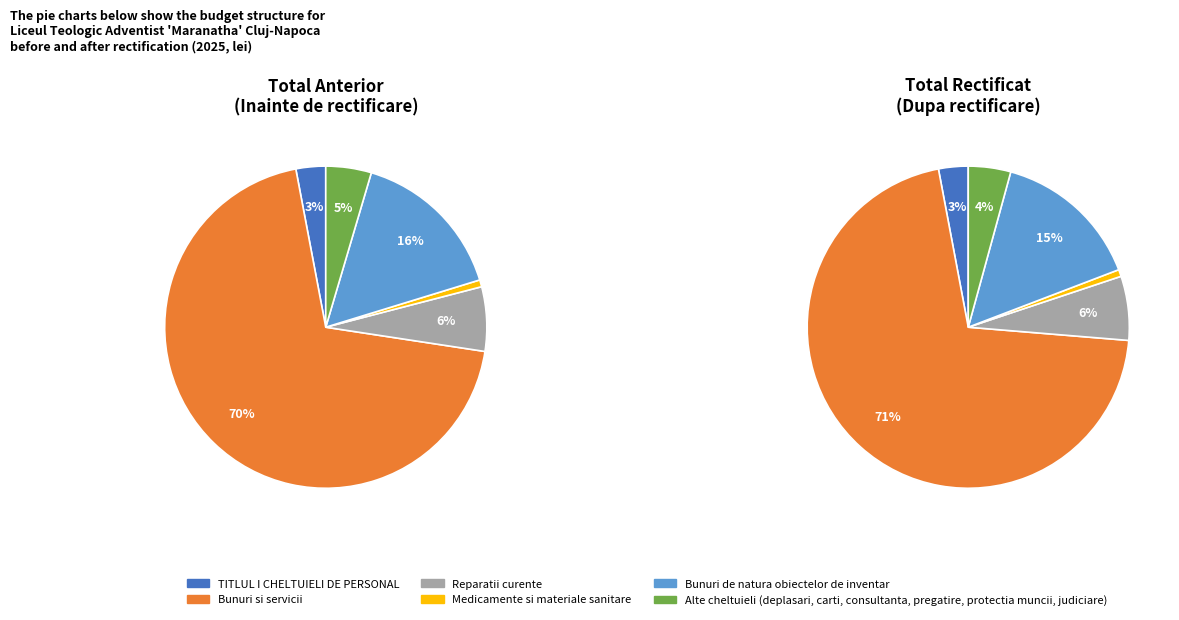

Rank the categories by value from highest to lowest.

Bunuri si servicii, Bunuri de natura obiectelor de inventar, Reparatii curente, Alte cheltuieli (deplasari, carti, consultanta, pregatire, protectia muncii, judiciare), TITLUL I CHELTUIELI DE PERSONAL, Medicamente si materiale sanitare